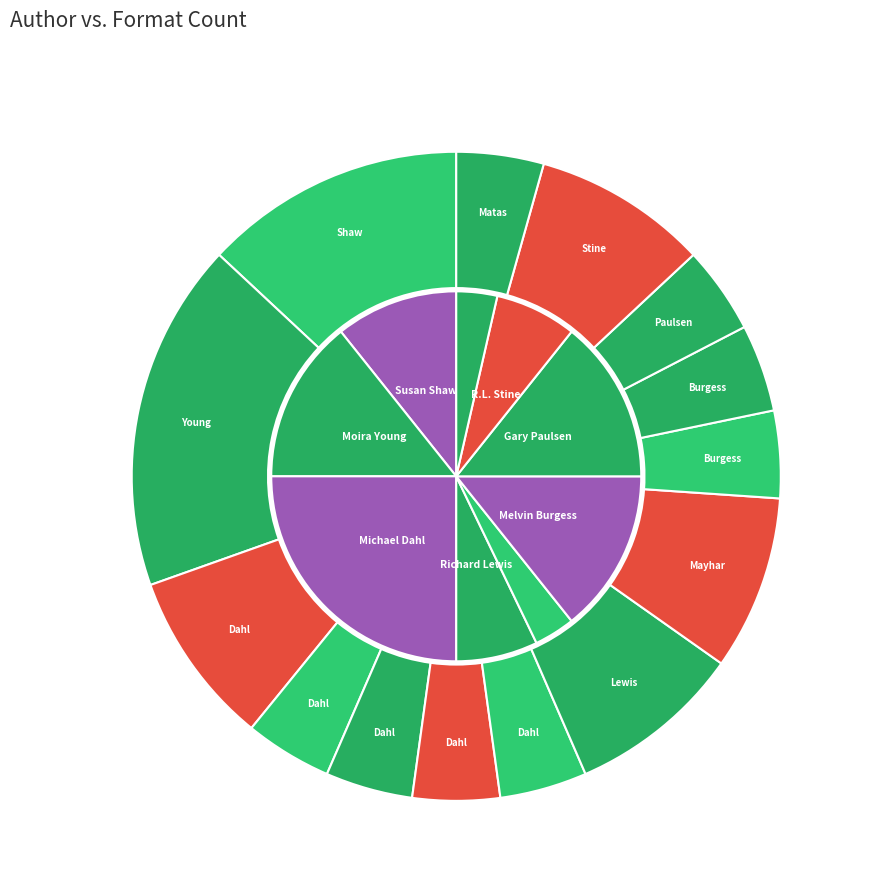

Is there a majority slice in this chart?

No